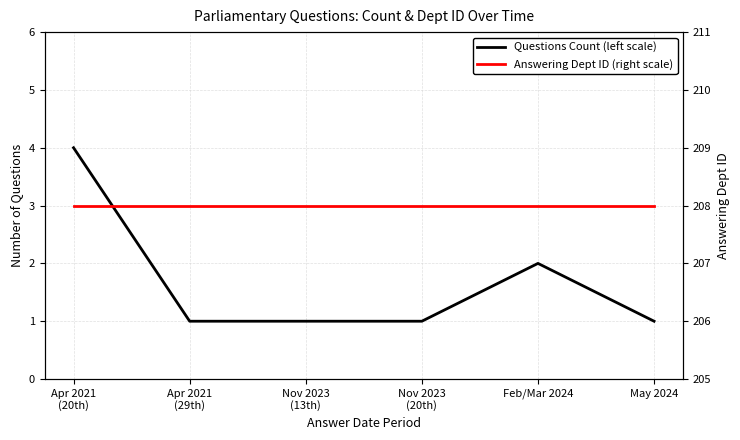

Is the value of Questions Count (left scale) at Nov 2023
(13th) greater than the value of Answering Dept ID (right scale) at Apr 2021
(20th)?

No